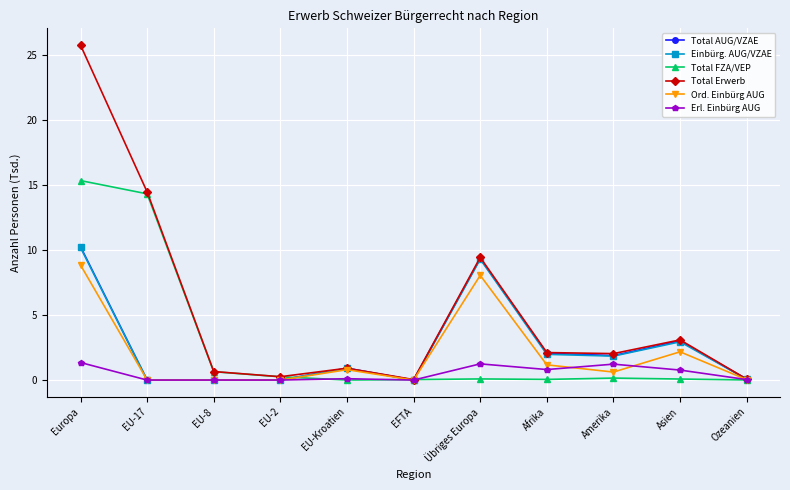

How many distinct data groups are displayed?

6